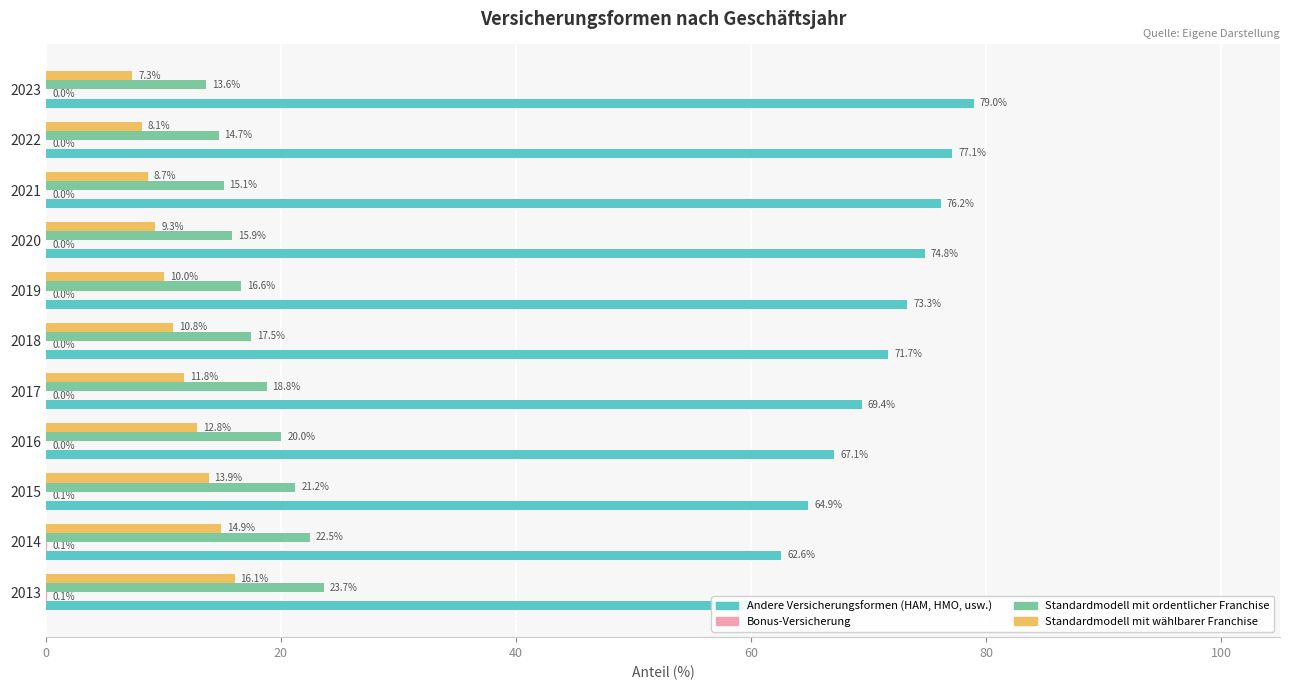

What are all the series names shown in the legend?

Andere Versicherungsformen (HAM, HMO, usw.), Bonus-Versicherung, Standardmodell mit ordentlicher Franchise, Standardmodell mit wählbarer Franchise